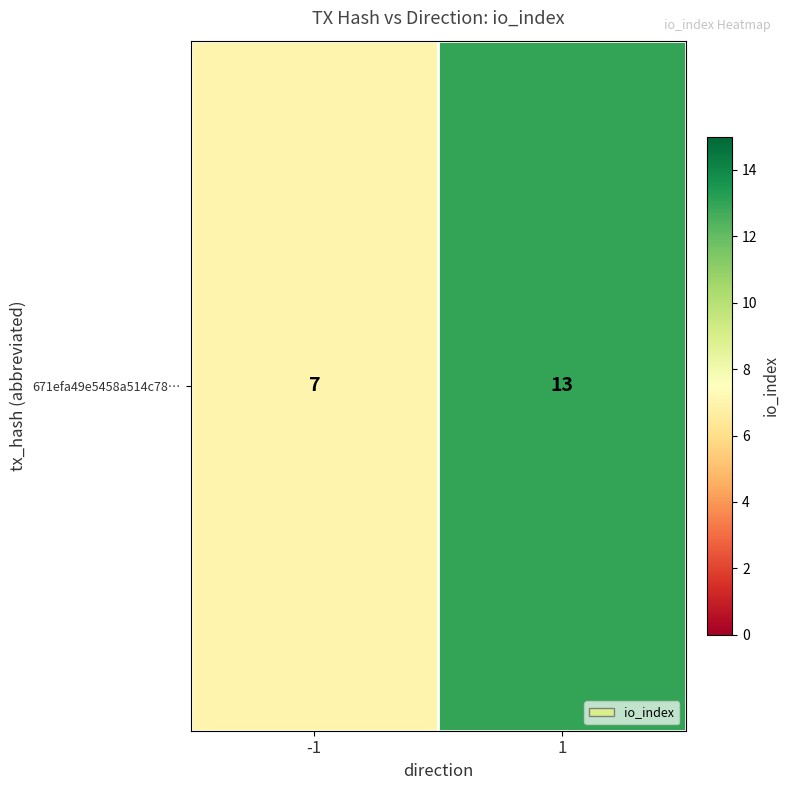

What is the sum of the values at -1 and 1?

20